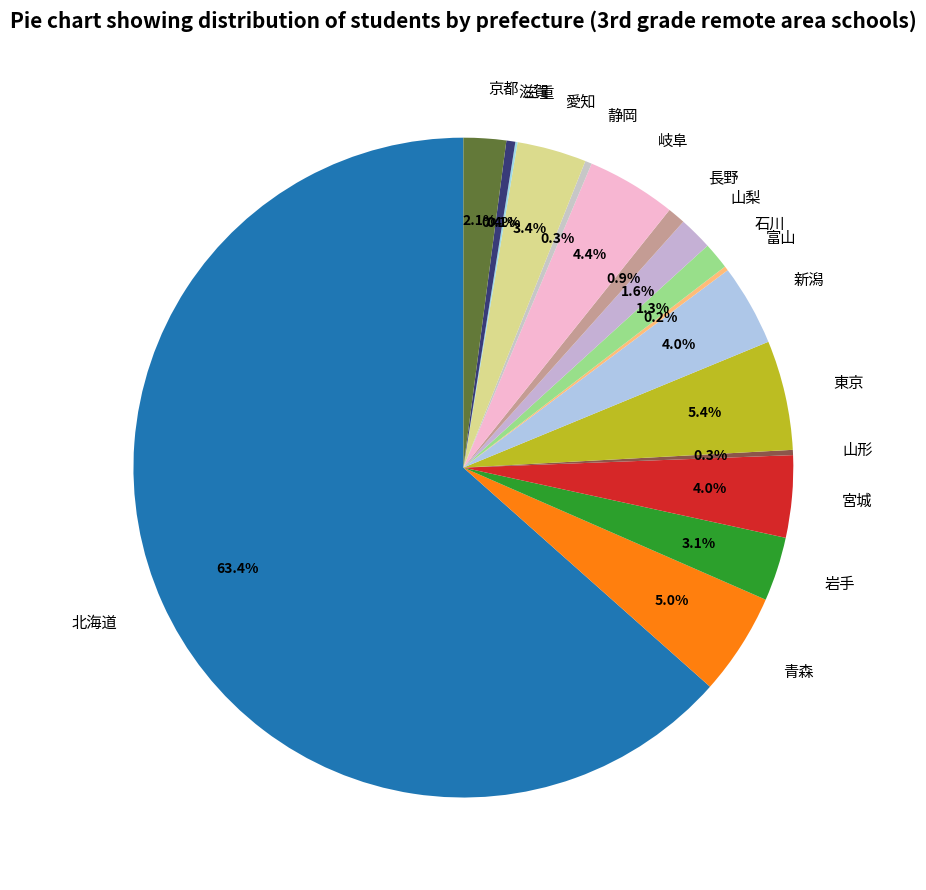

Which category accounts for the majority?

北海道